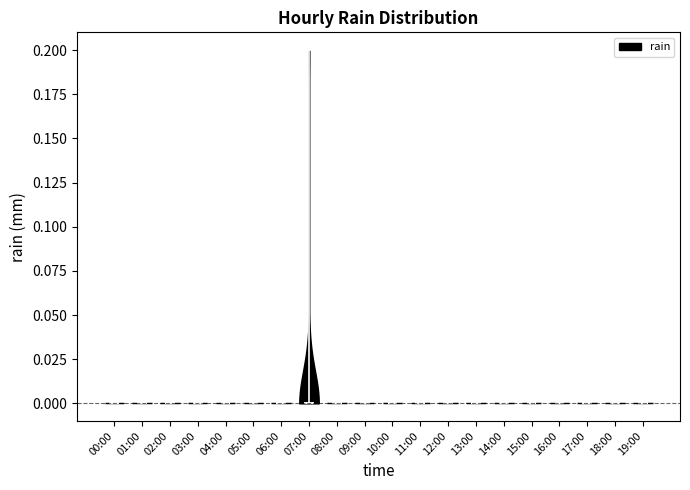

What is the lowest point the violin for 17:00 reaches on the y-axis? The values are not printed on the chart, so give them approximately, as read against the axis.

0.0